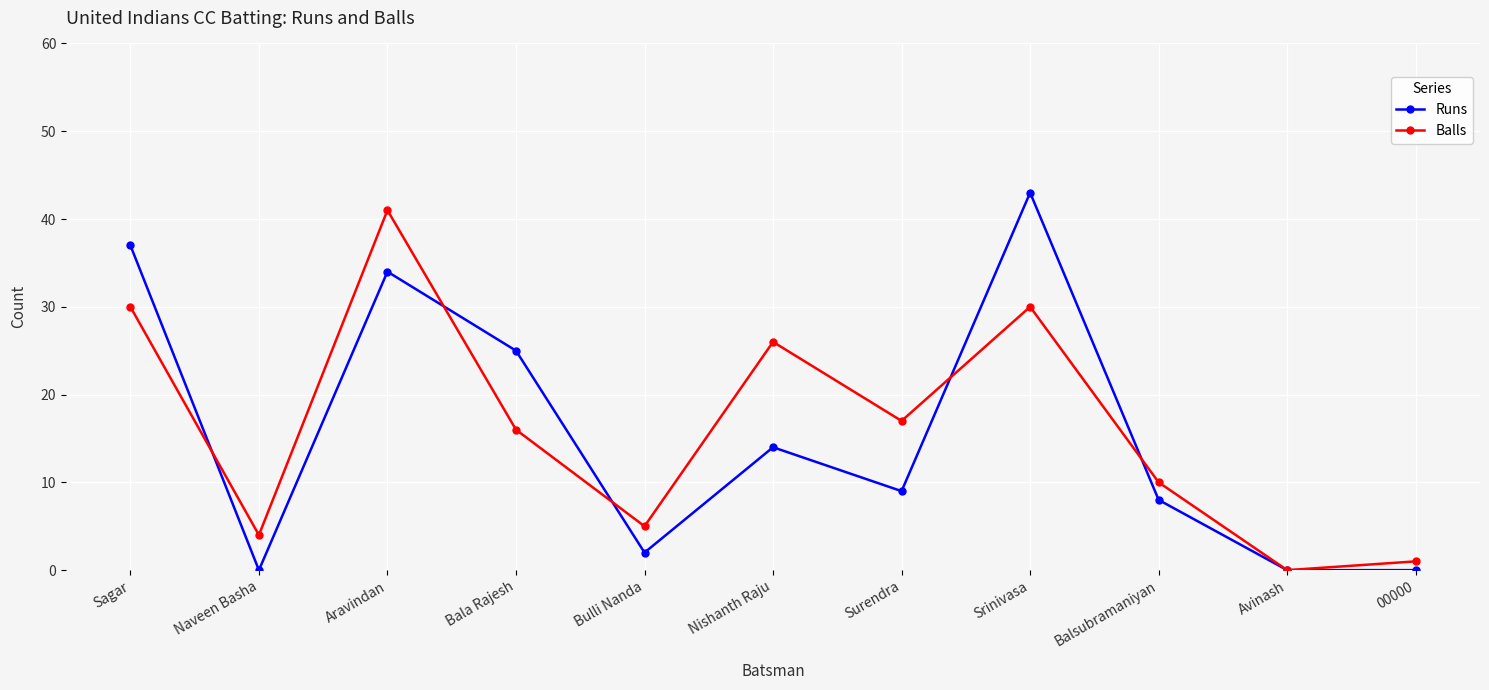

Rank the series by their maximum value, from lowest to highest.

Balls, Runs